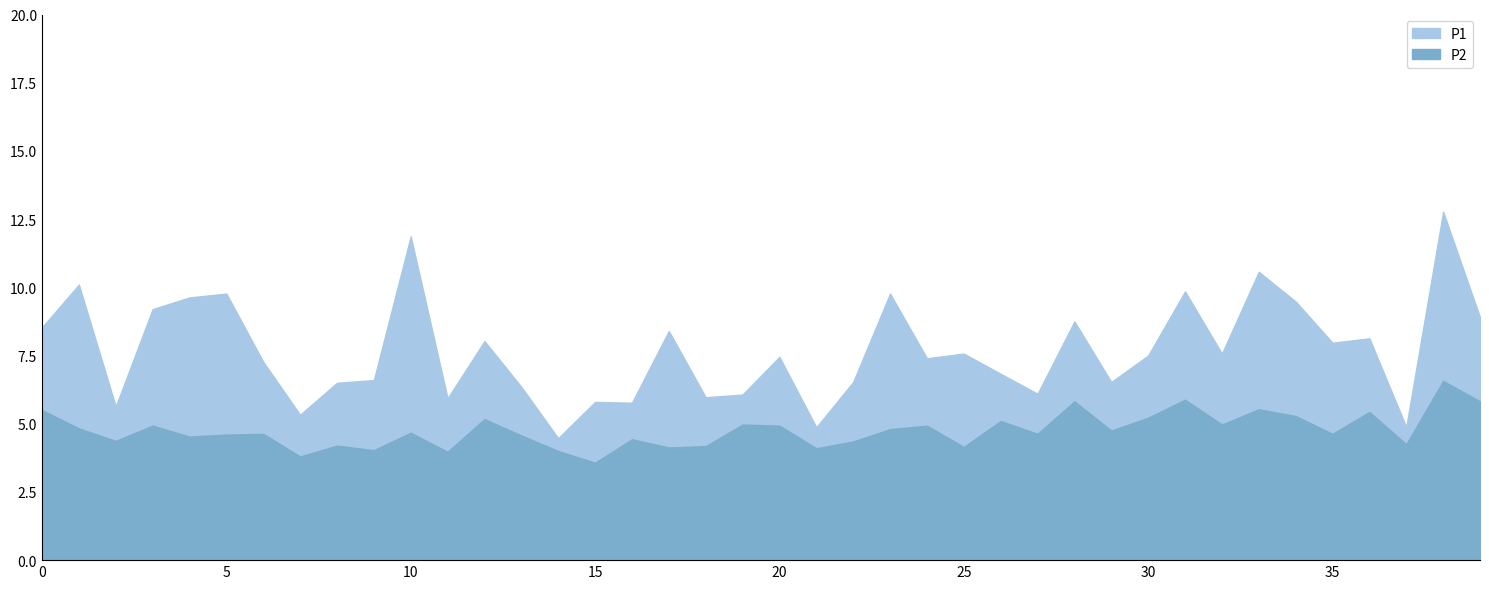

At which category does P1 reach its first local valley?

2